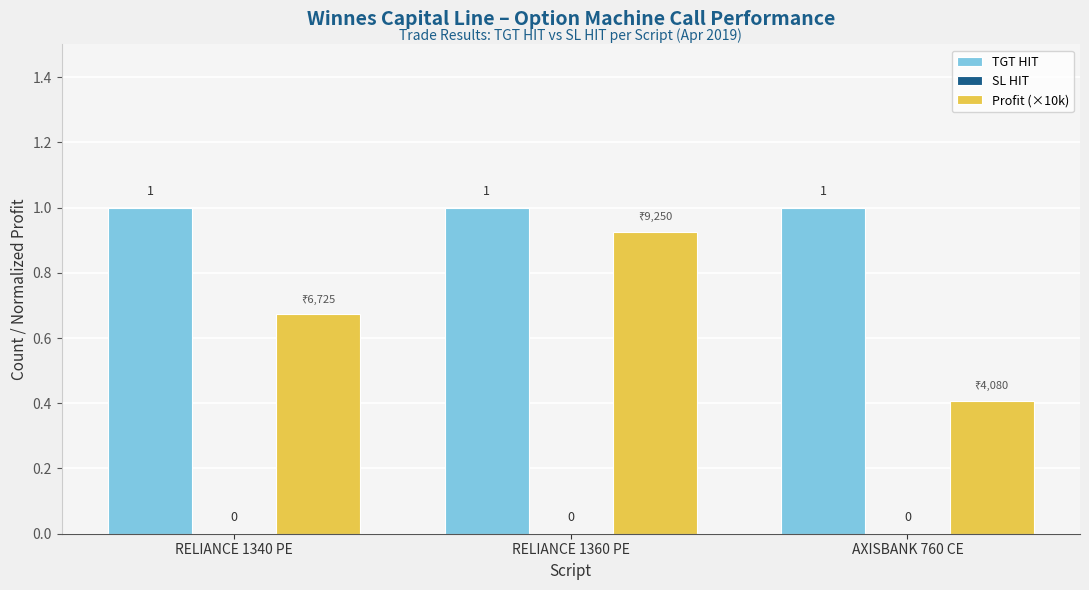

What is the label of the 2nd bar from the left?

RELIANCE 1360 PE